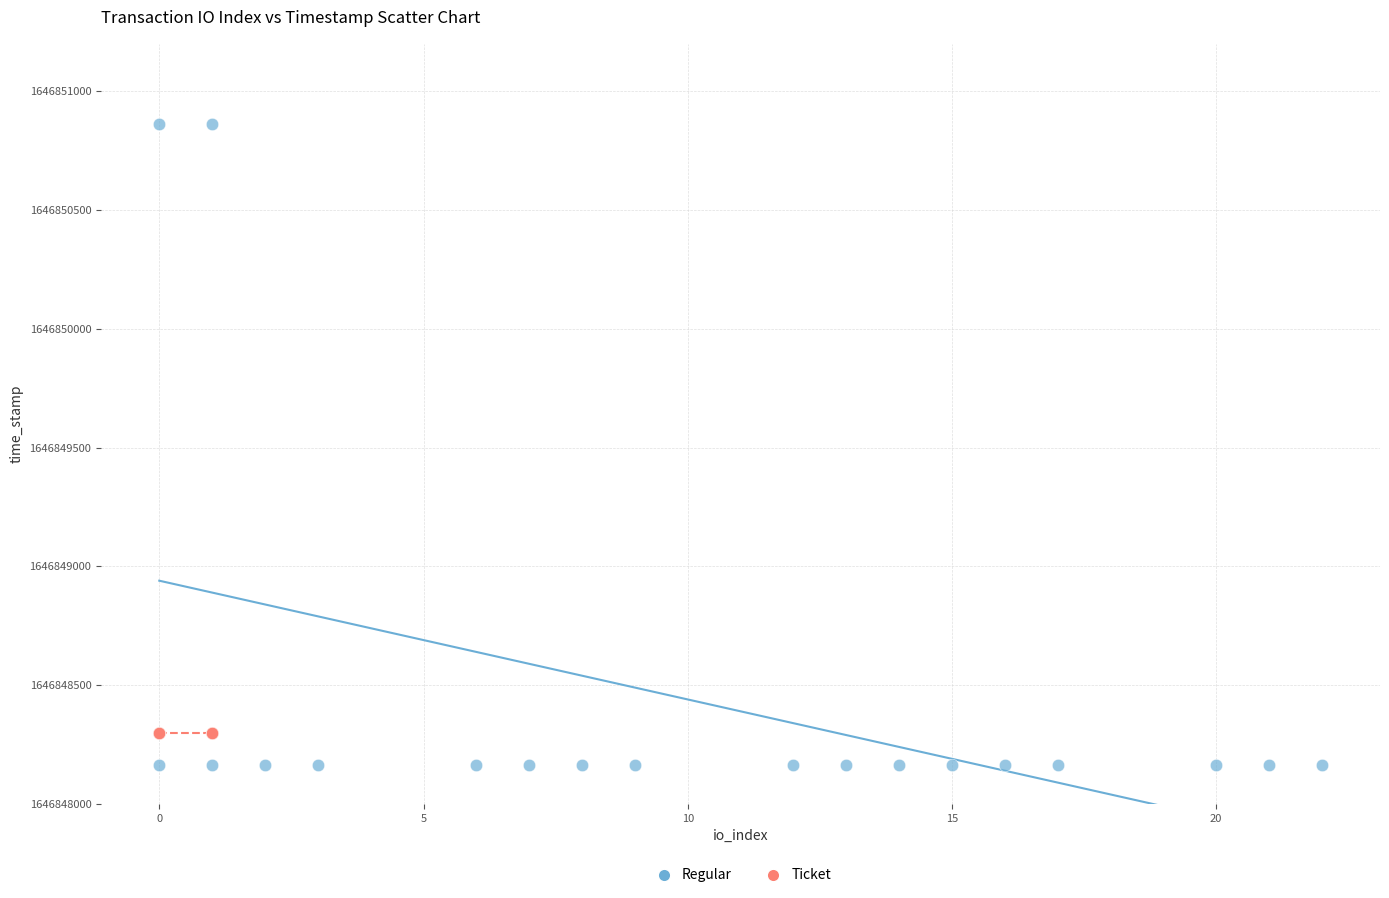

Which series contains the lowest Y value?

Regular